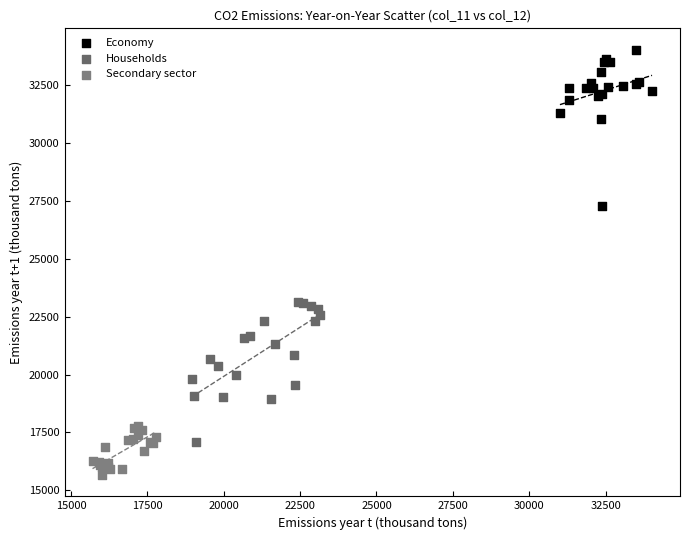

What are all the series names shown in the legend?

Economy, Households, Secondary sector